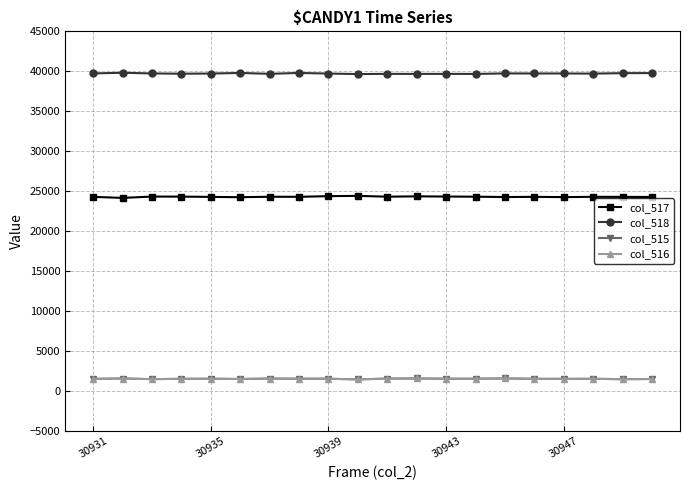

True or false: col_518 has more than 1 points higher than both neighbors.

True